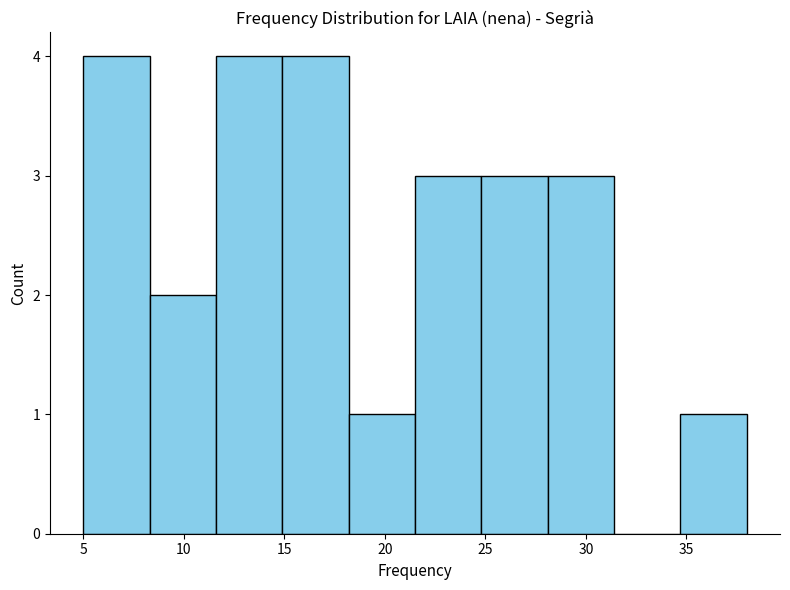

Reading left to right, list every bar in this chart as the range it spans on the x-axis followed by its height. Neither the bar edges nor the heights are printed on the chart, so give them approximately, as read against the axes.

5.0 to 8.3: 4
8.3 to 11.6: 2
11.6 to 14.9: 4
14.9 to 18.2: 4
18.2 to 21.5: 1
21.5 to 24.8: 3
24.8 to 28.1: 3
28.1 to 31.4: 3
31.4 to 34.7: 0
34.7 to 38.0: 1